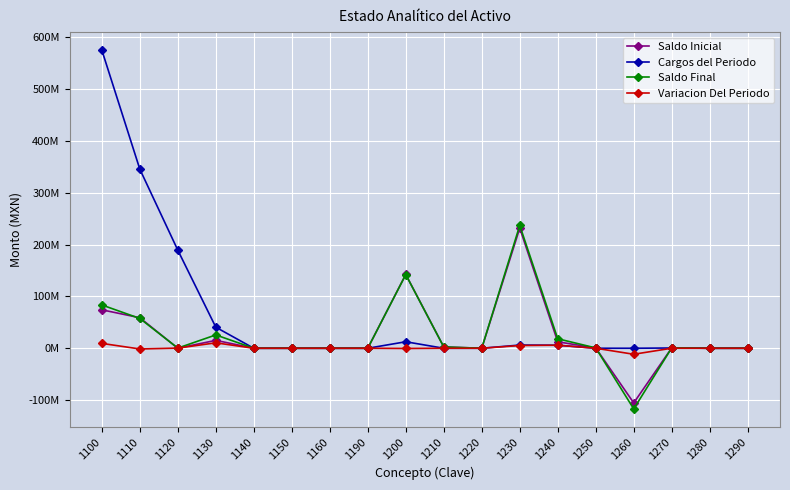

Which category has the lowest value across all series?

1260